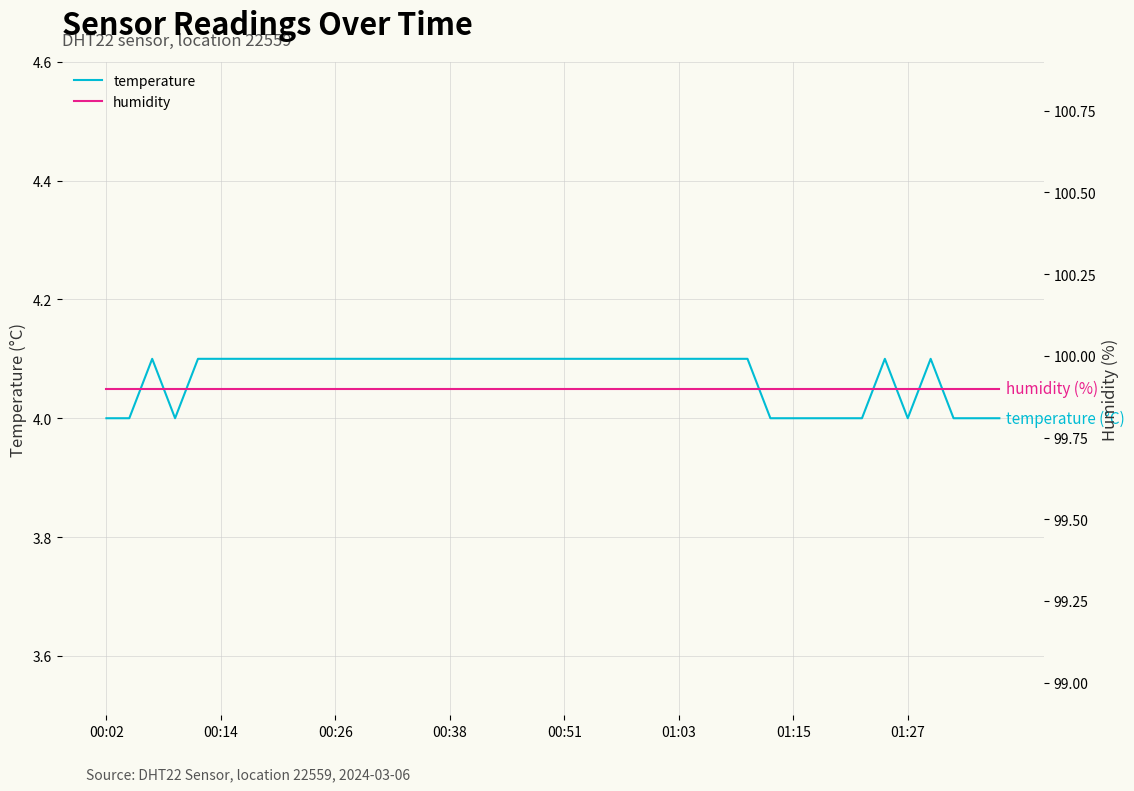

What position from the right is 24?

16